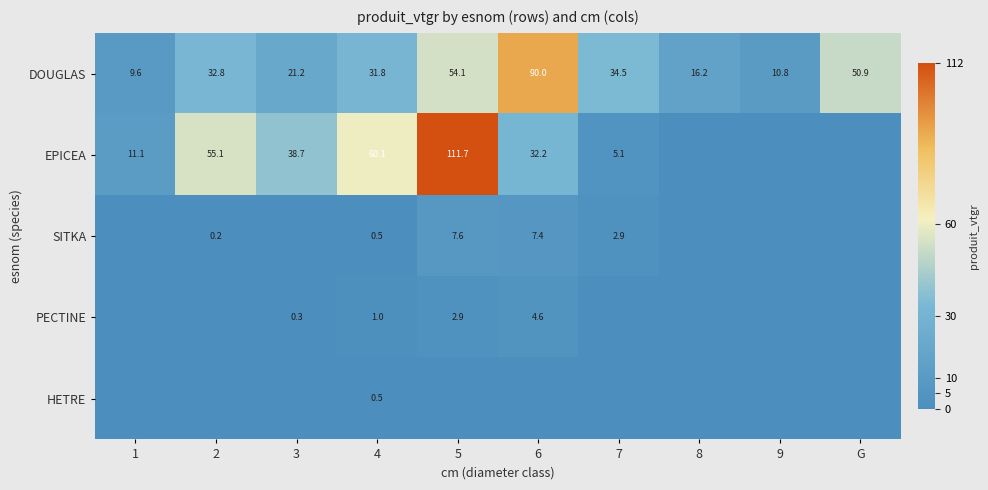

The value of DOUGLAS at 9 is 10.8. True or false?

True